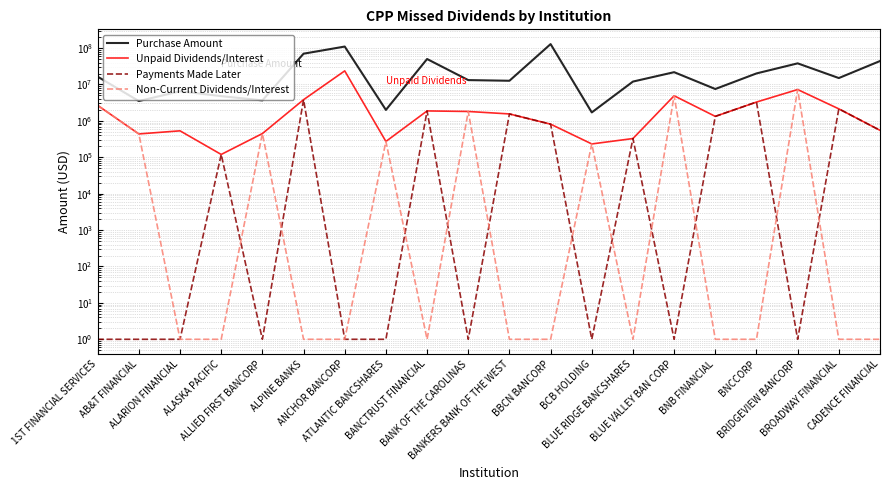

How many lines are shown in the chart?

4